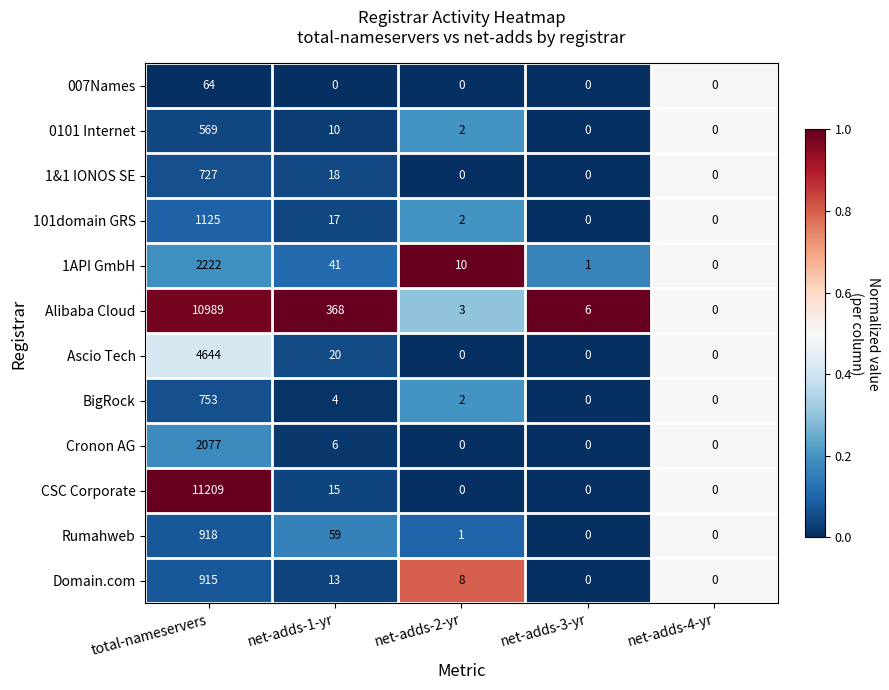

True or false: CSC Corporate has a value of 5388 at net-adds-4-yr.

False